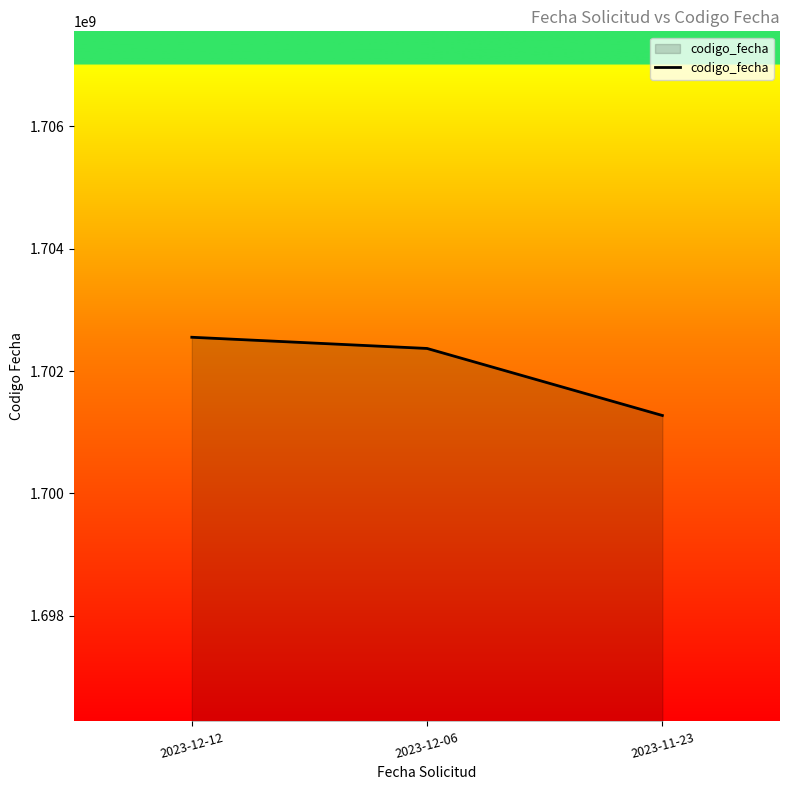

Is it true that the value at 2023-12-12 is 1702551733?

True